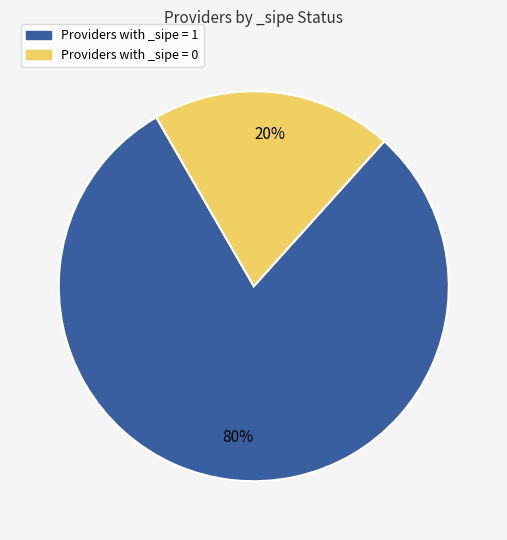

To the nearest percent, what is the combined percentage of Providers with _sipe = 1 and Providers with _sipe = 0?

100%